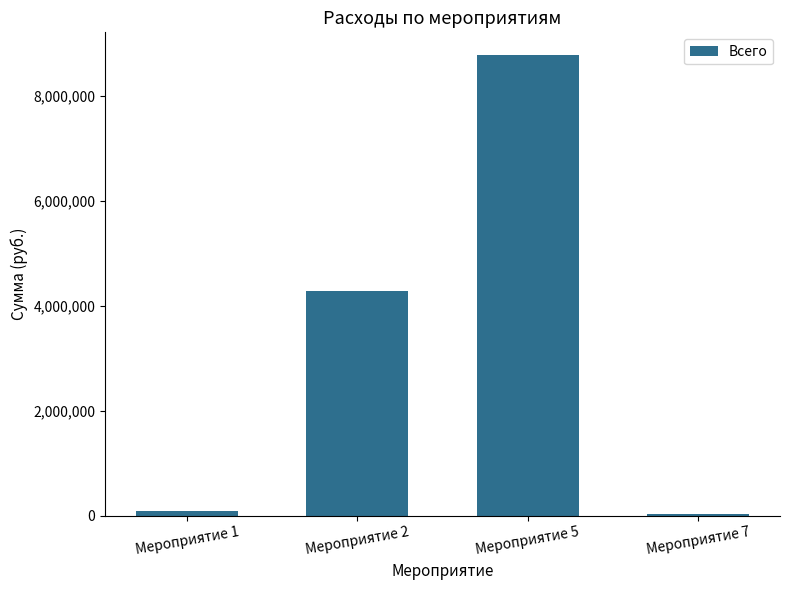

At which category does the chart reach its peak across all series?

Мероприятие 5